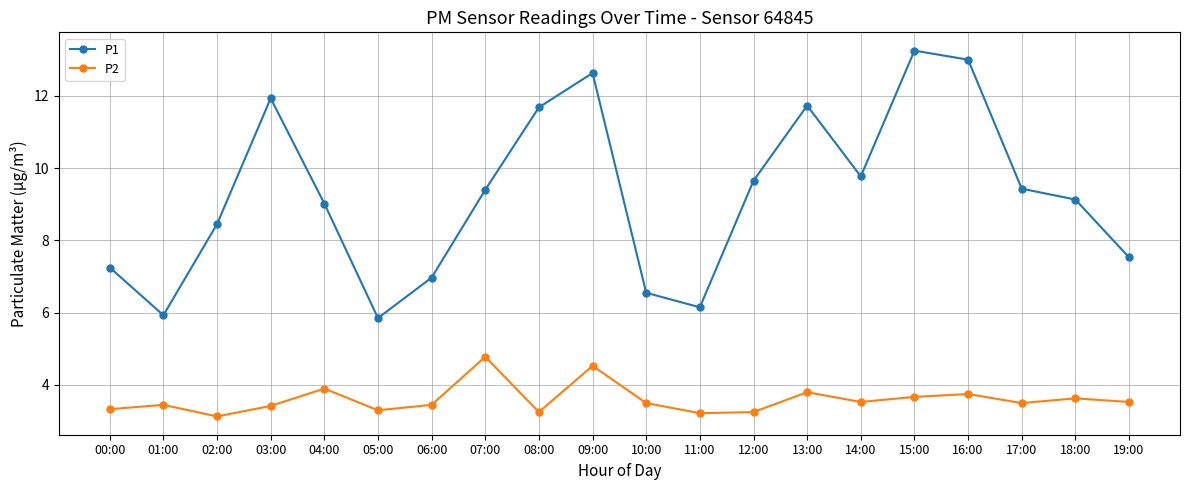

Rank the series by their maximum value, from lowest to highest.

P2, P1